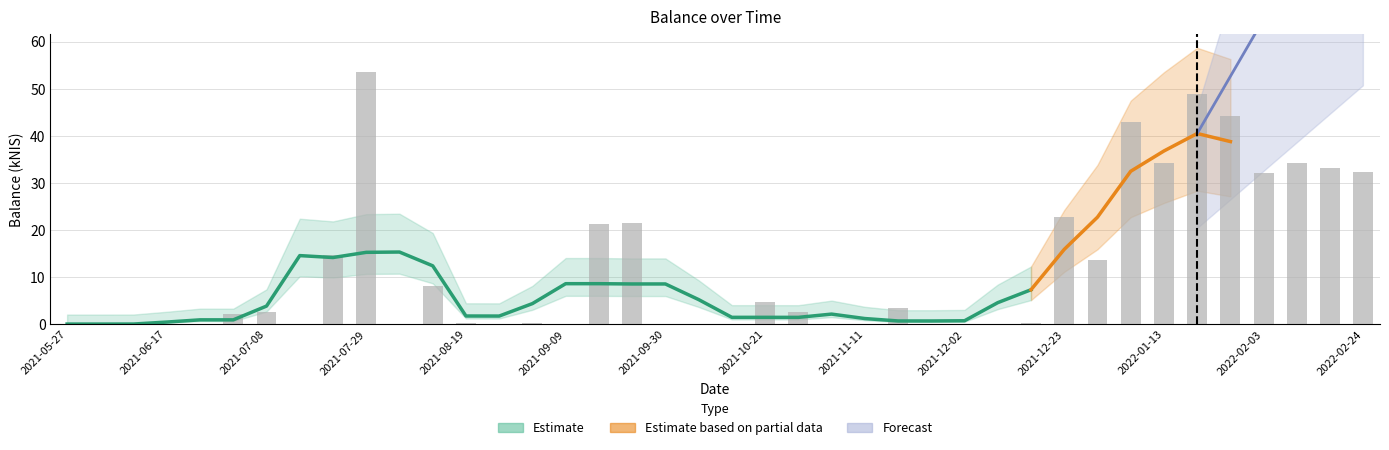

At which label is the value closest to 26?

2021-12-23